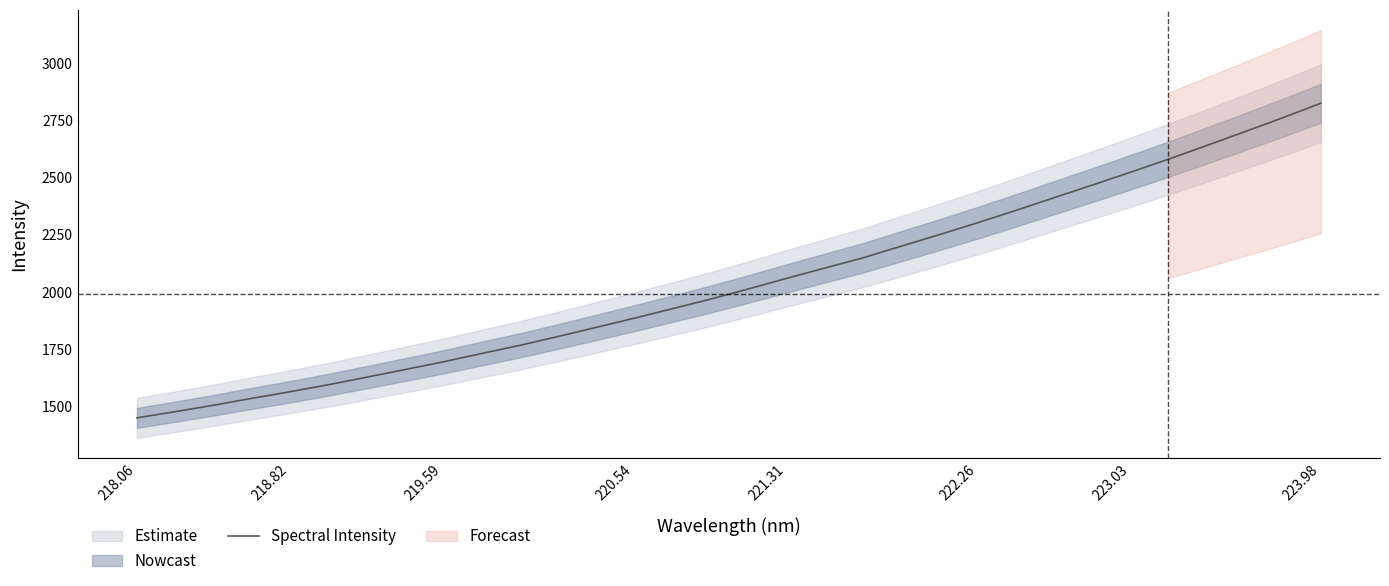

Is it true that Spectral Intensity equals 2522.8 at 223.03?

True